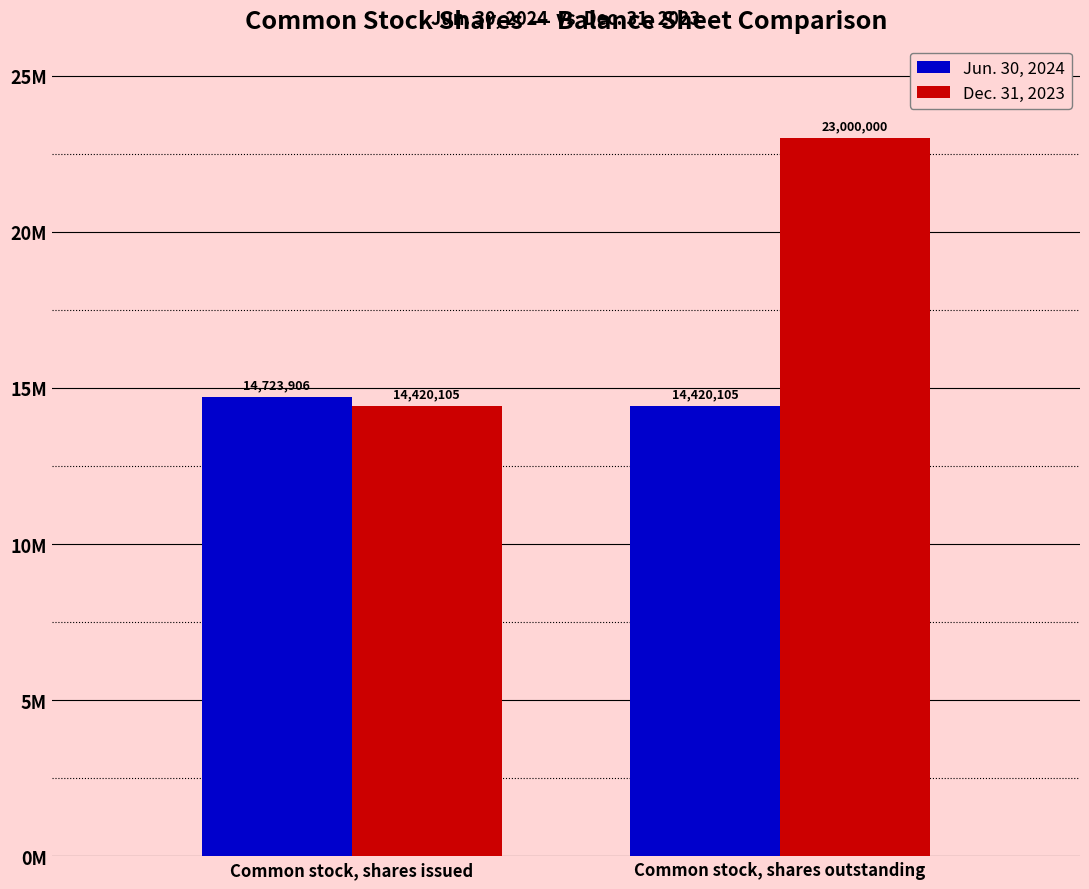

What are all the series names shown in the legend?

Jun. 30, 2024, Dec. 31, 2023